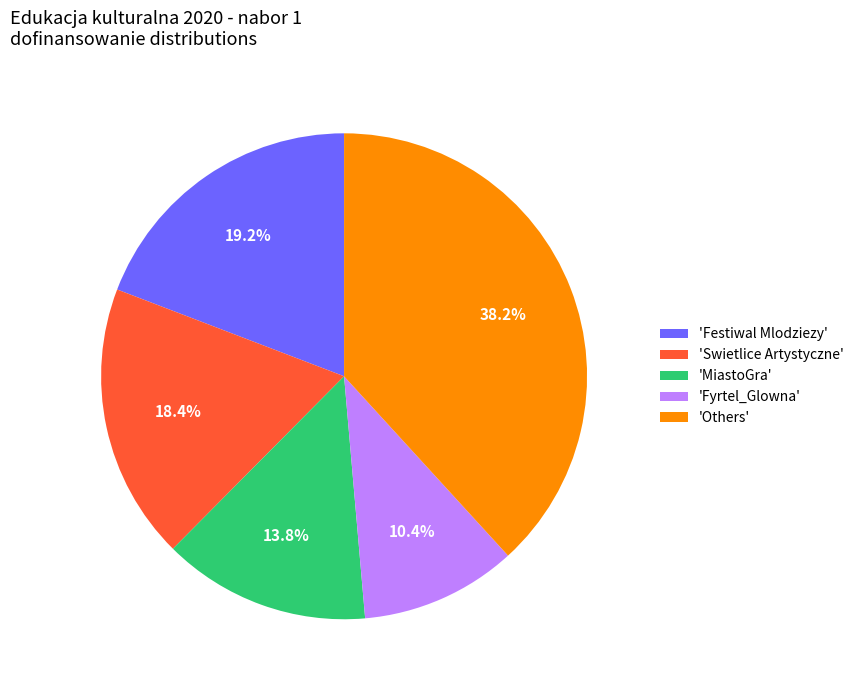

Which category has the biggest portion of the pie?

'Others'